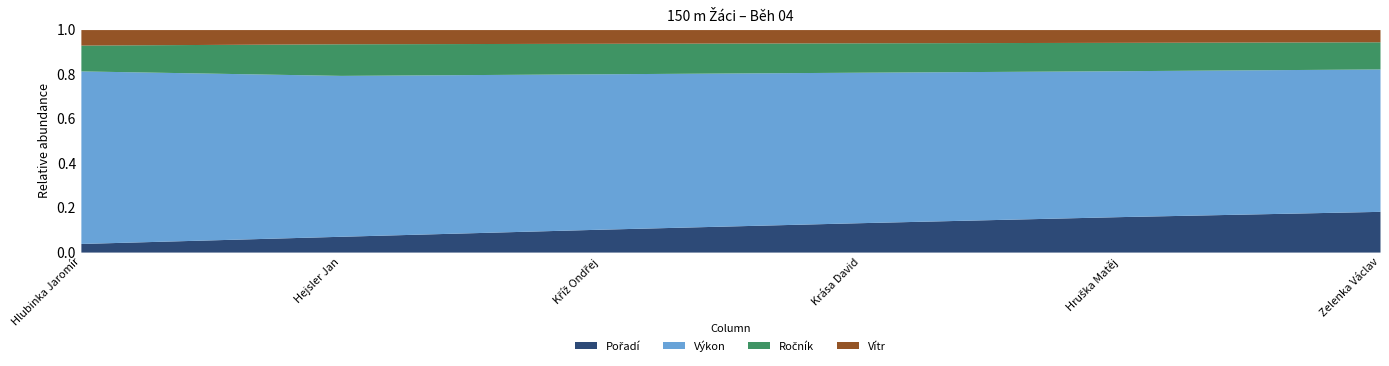

Reading left to right, extract all data points from this chart.

Pořadí: Hlubinka Jaromír=1.0	Hejsler Jan=2.0	Kříž Ondřej=3.0	Krása David=4.0	Hruška Matěj=5.0	Zelenka Václav=6.0
Výkon: Hlubinka Jaromír=20.0	Hejsler Jan=20.4	Kříž Ondřej=20.4	Krása David=20.5	Hruška Matěj=20.6	Zelenka Václav=21.0
Ročník: Hlubinka Jaromír=3.0	Hejsler Jan=4.0	Kříž Ondřej=4.0	Krása David=4.0	Hruška Matěj=4.0	Zelenka Václav=4.0
Vítr: Hlubinka Jaromír=1.8	Hejsler Jan=1.8	Kříž Ondřej=1.8	Krása David=1.8	Hruška Matěj=1.8	Zelenka Václav=1.8